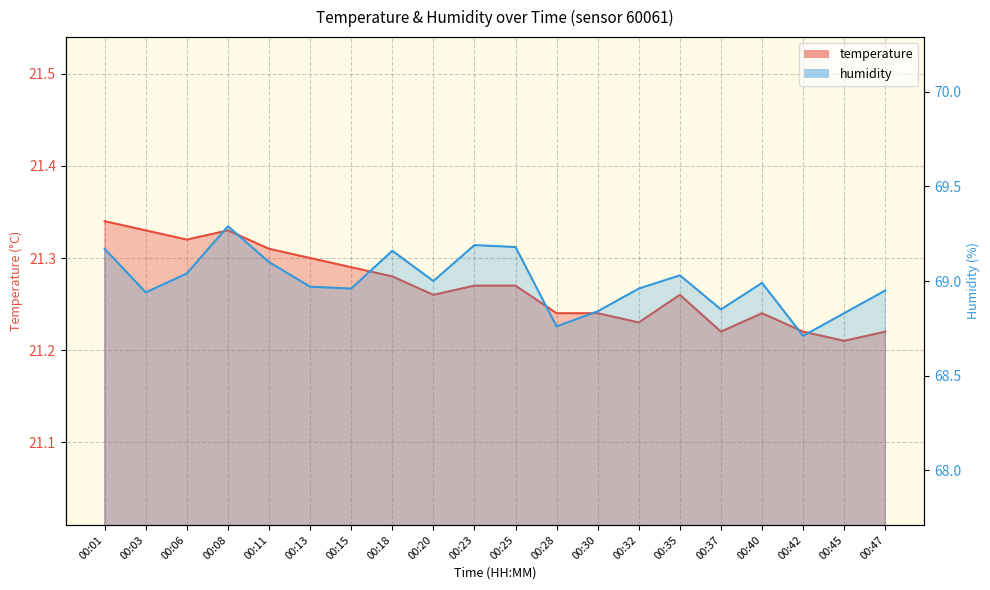

Is it true that temperature equals 21.3 at 00:15?

True